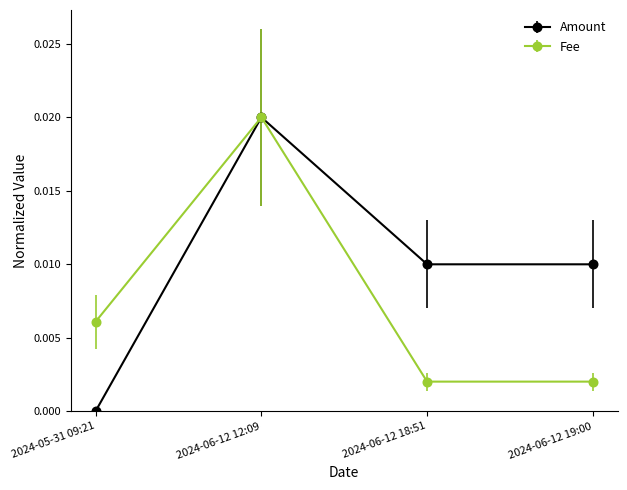

Is it true that Fee equals 0.0 at 2024-06-12 12:09?

True